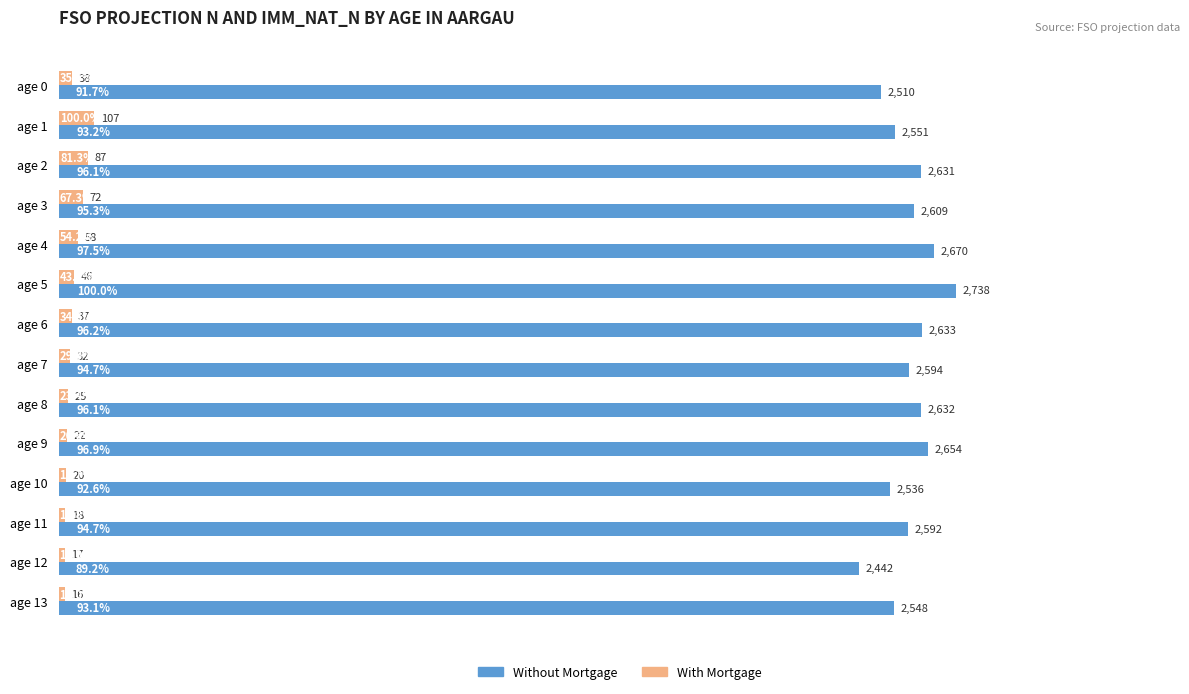

List the labels in order of With Mortgage value, smallest first.

age 13, age 12, age 11, age 10, age 9, age 8, age 7, age 6, age 0, age 5, age 4, age 3, age 2, age 1